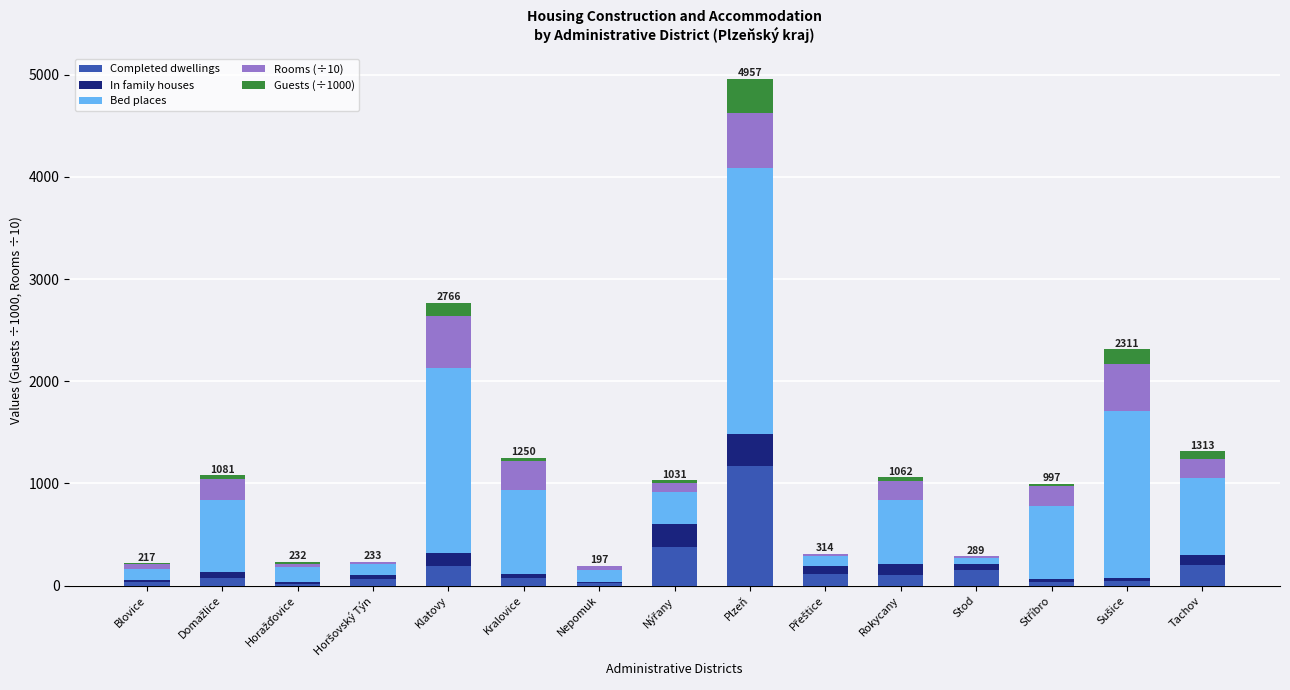

What is the maximum value for Completed dwellings?

1167.0